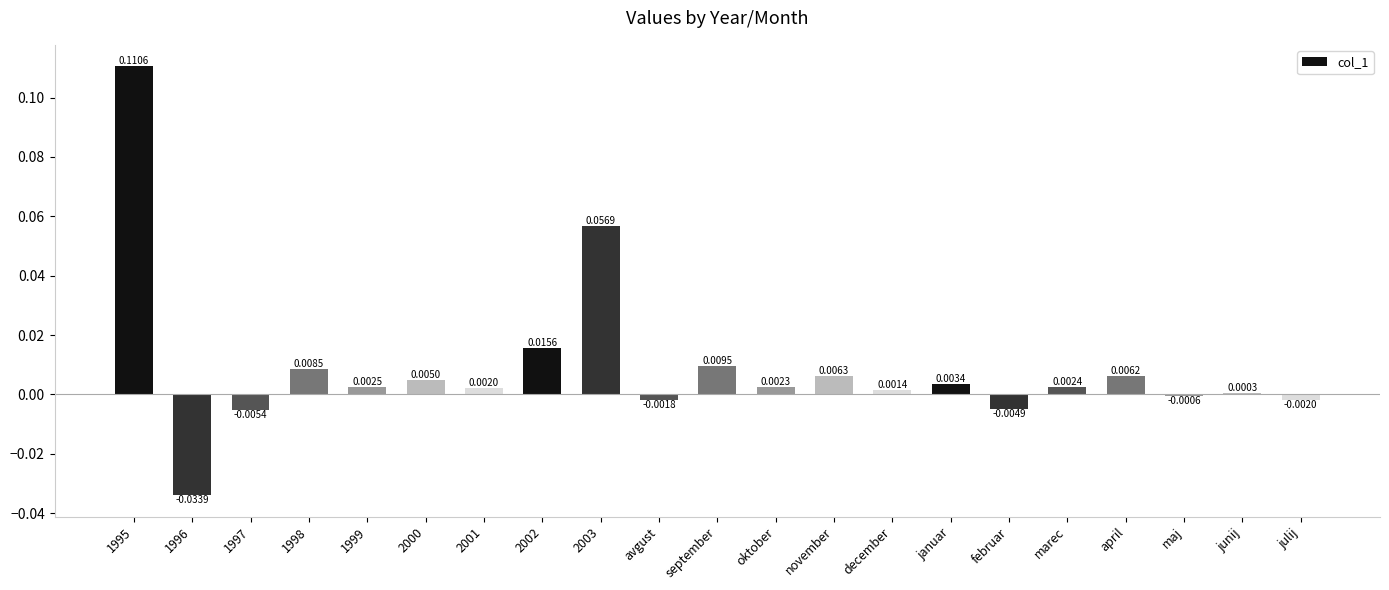

At which label is the value closest to 0?

junij